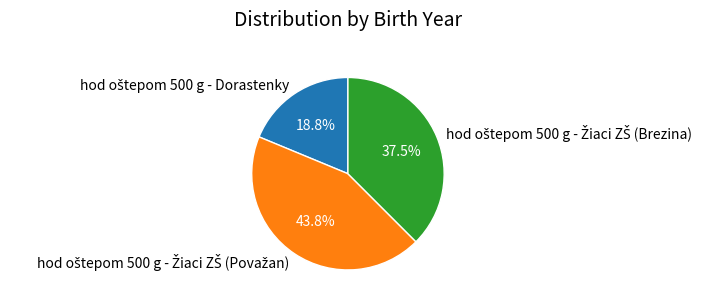

Is there any slice that represents more than half of the pie?

No